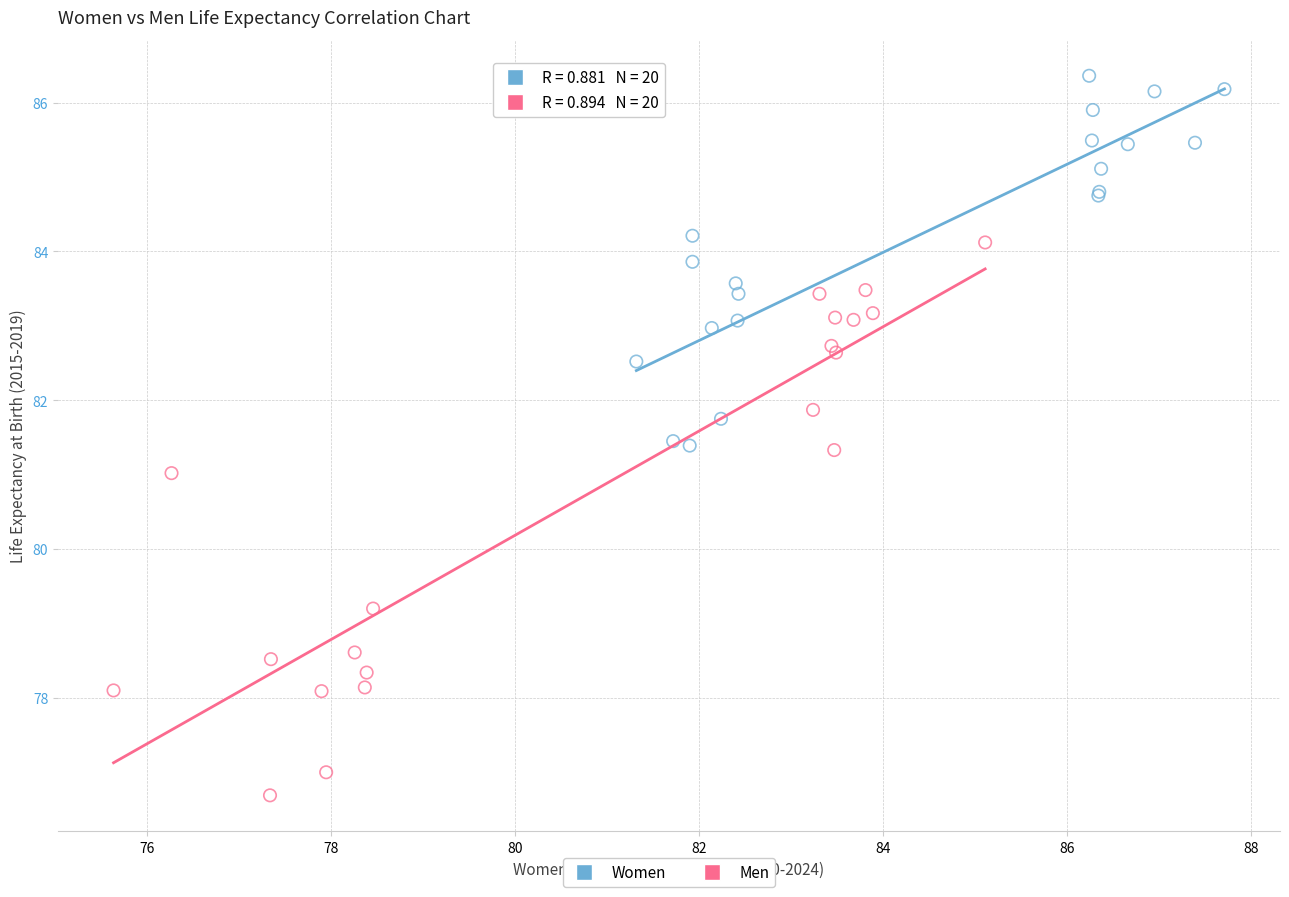

Which series has the largest Y range (max minus min)?

Men